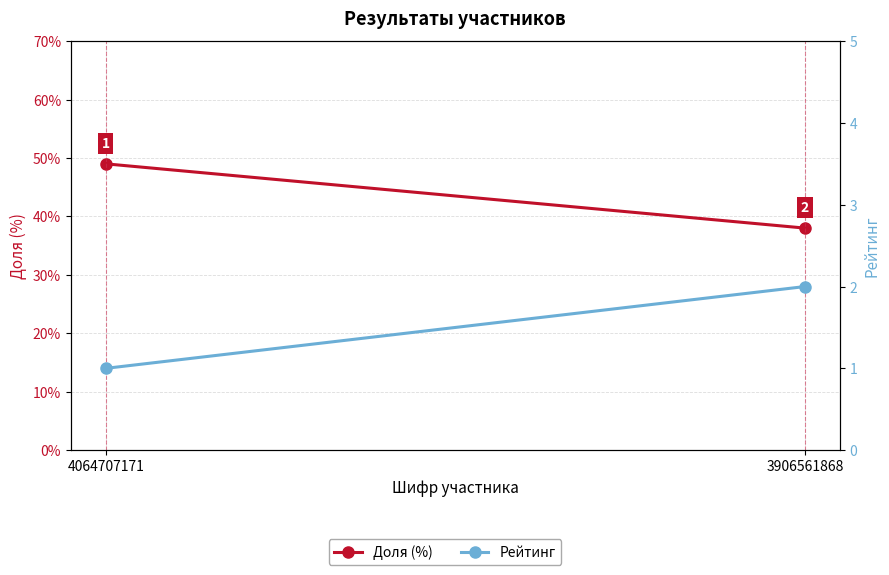

Is this an area chart (filled region under the line)?

No